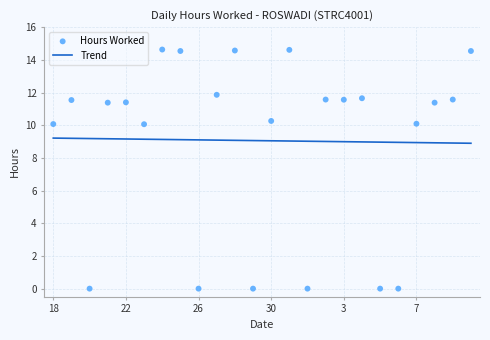

What is the lowest value of the Trend series?

8.9